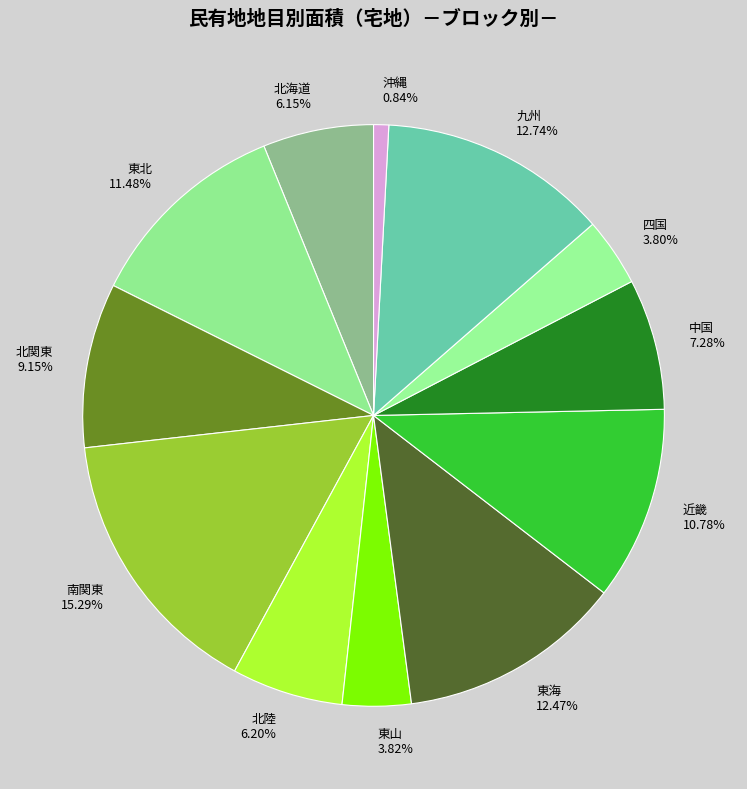

Which category has the biggest portion of the pie?

南関東